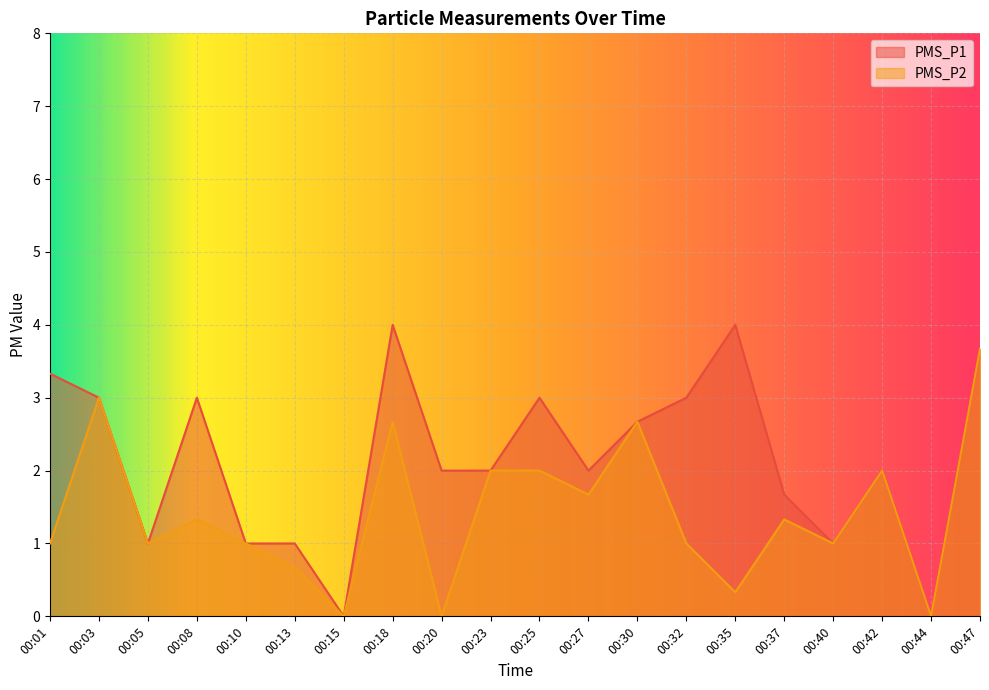

At which category does PMS_P2 reach its first local valley?

00:05